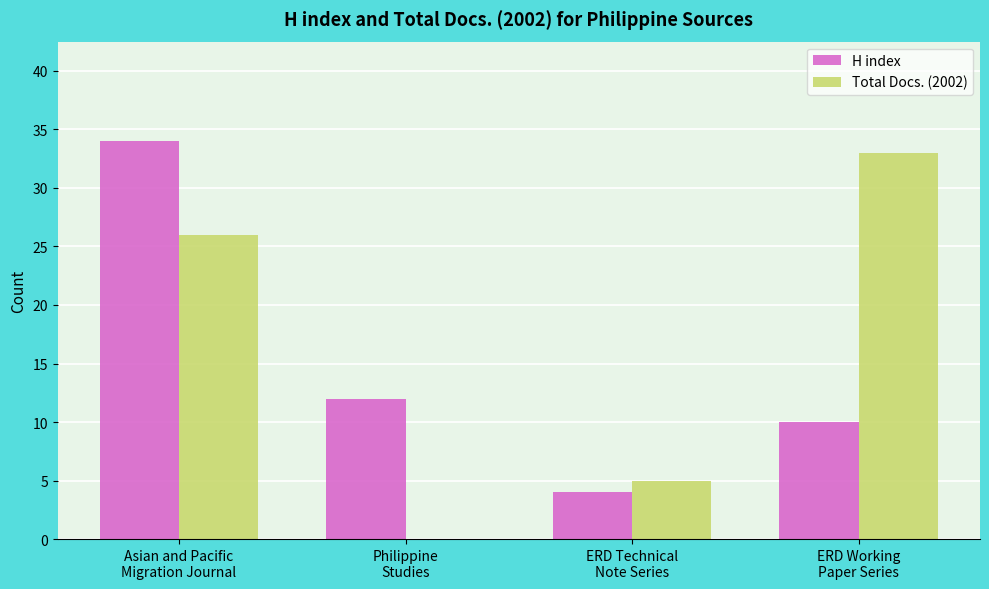

What is the greatest value displayed?

34